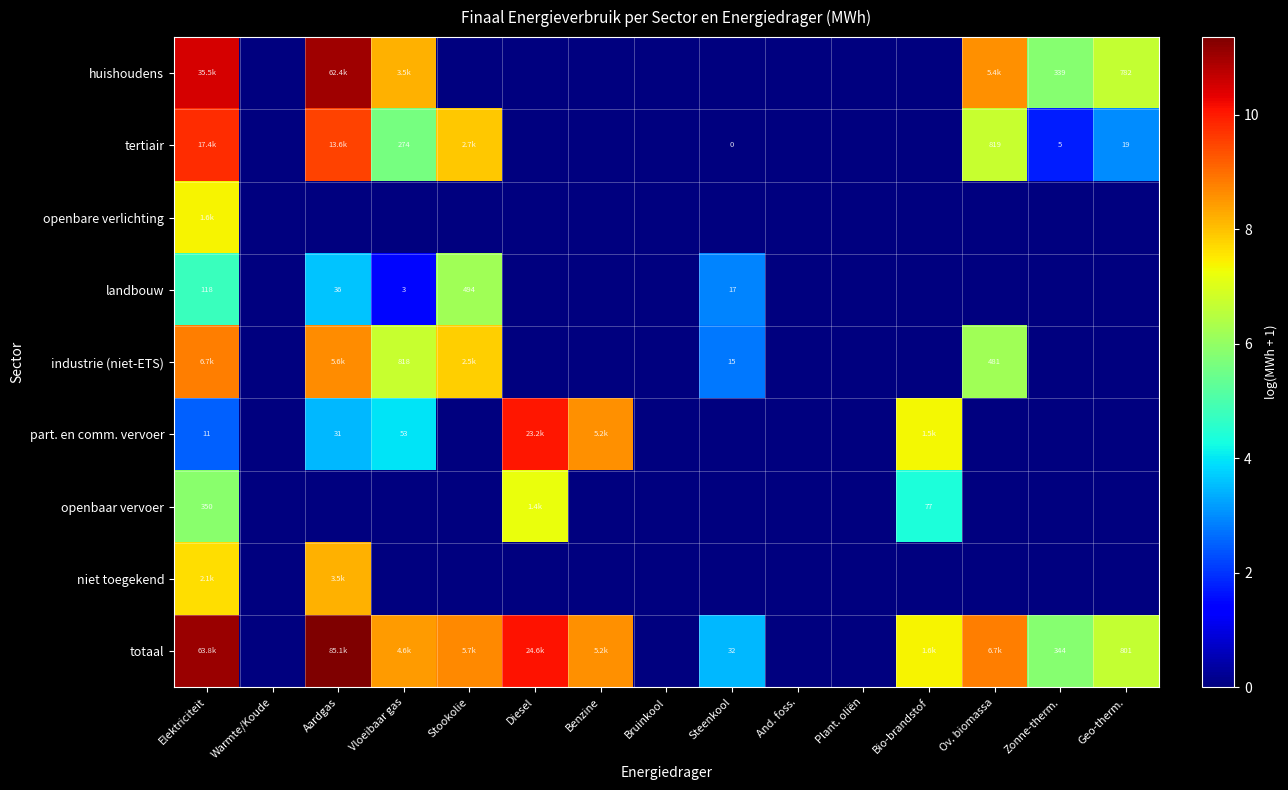

Is the value of niet toegekend at Warmte/Koude greater than the value of openbare verlichting at And. foss.?

No